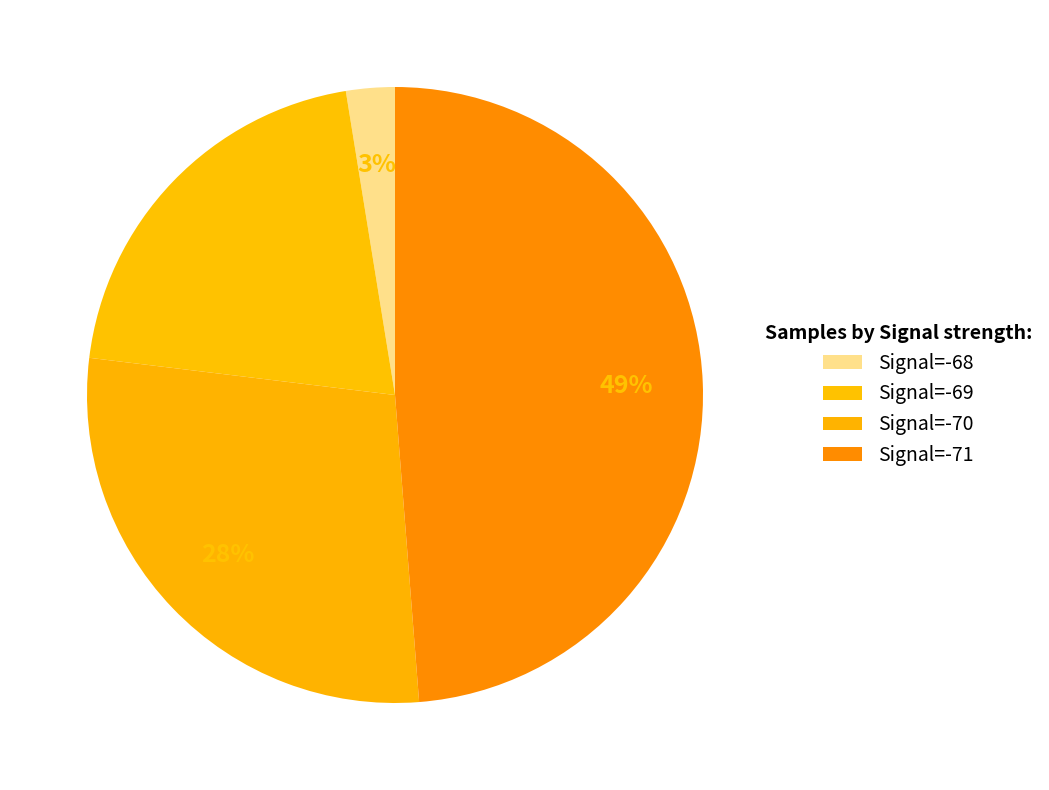

How many segments does this pie chart have?

4